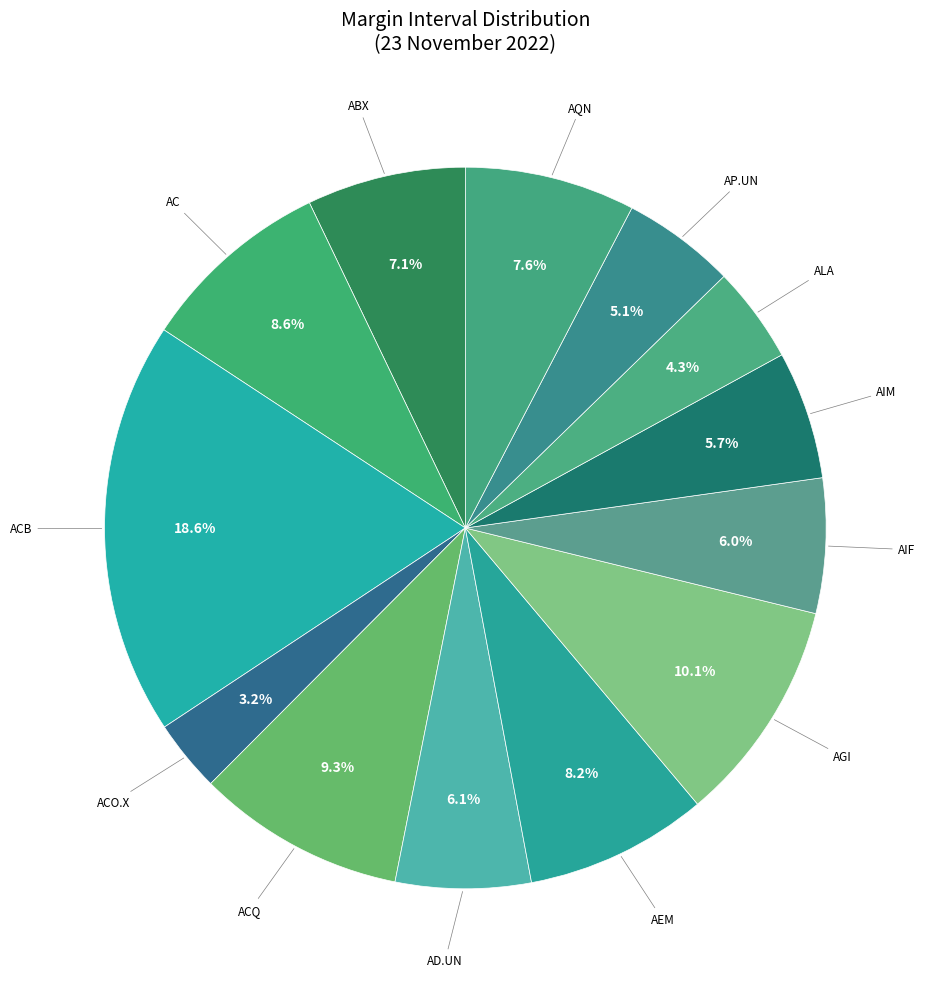

Which slice is the smallest?

ACO.X